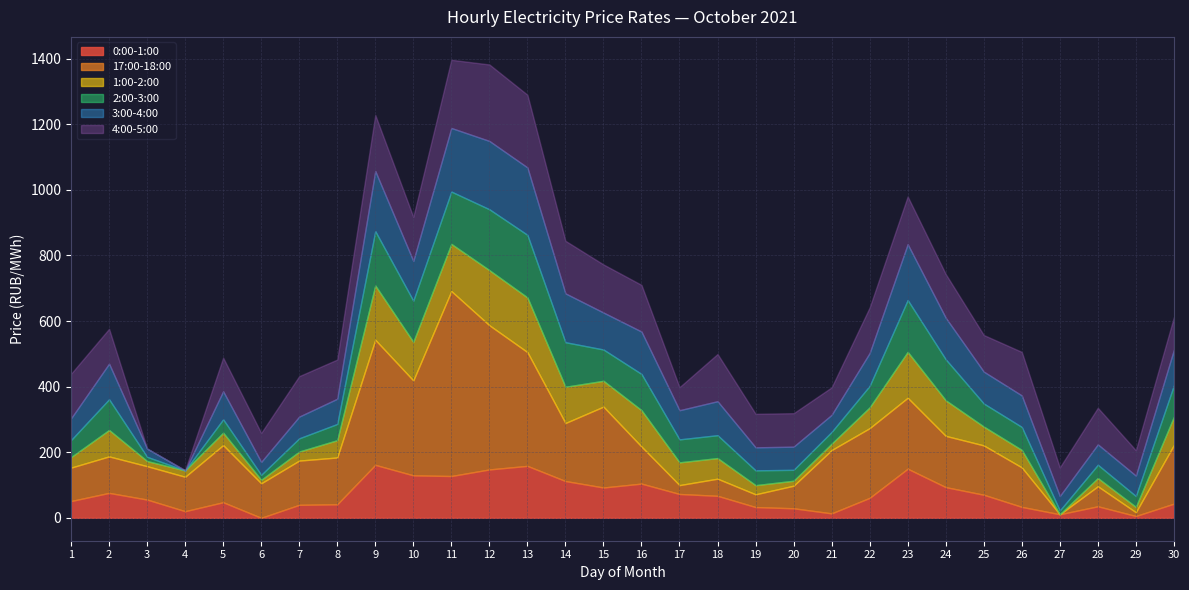

What is the total value across all series at 5?

488.3